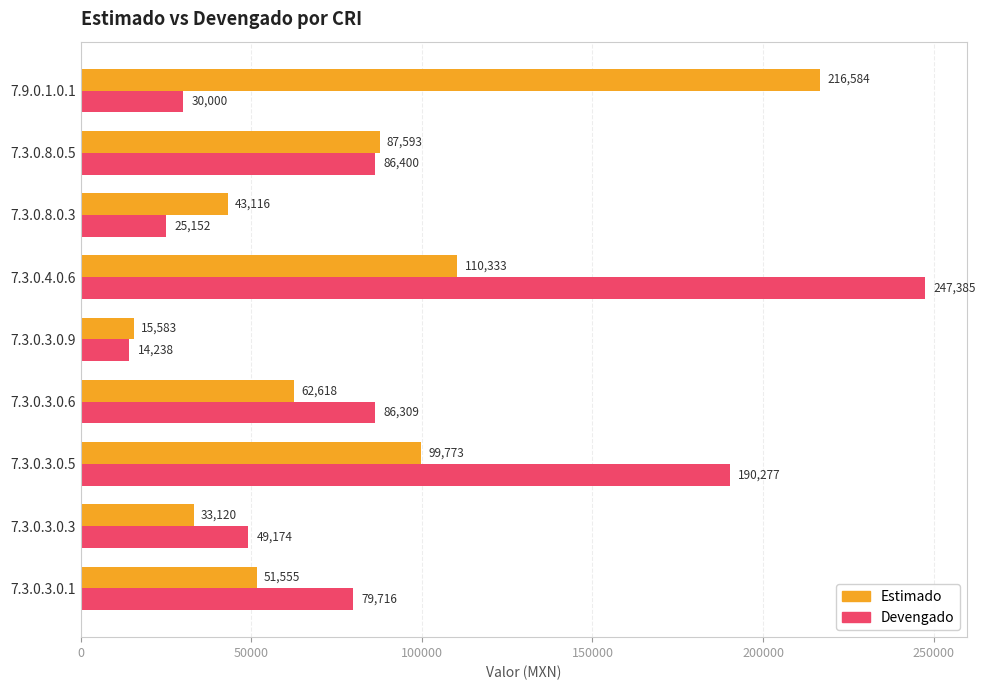

What is the average value of the Devengado series?

89850.1